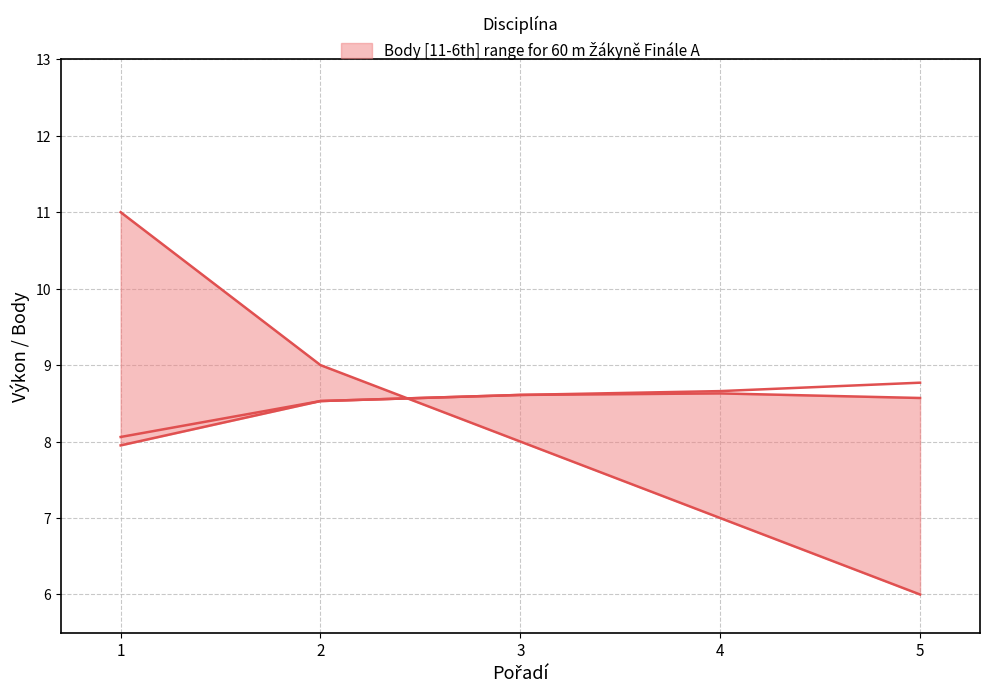

What is the minimum value for upper?

6.0